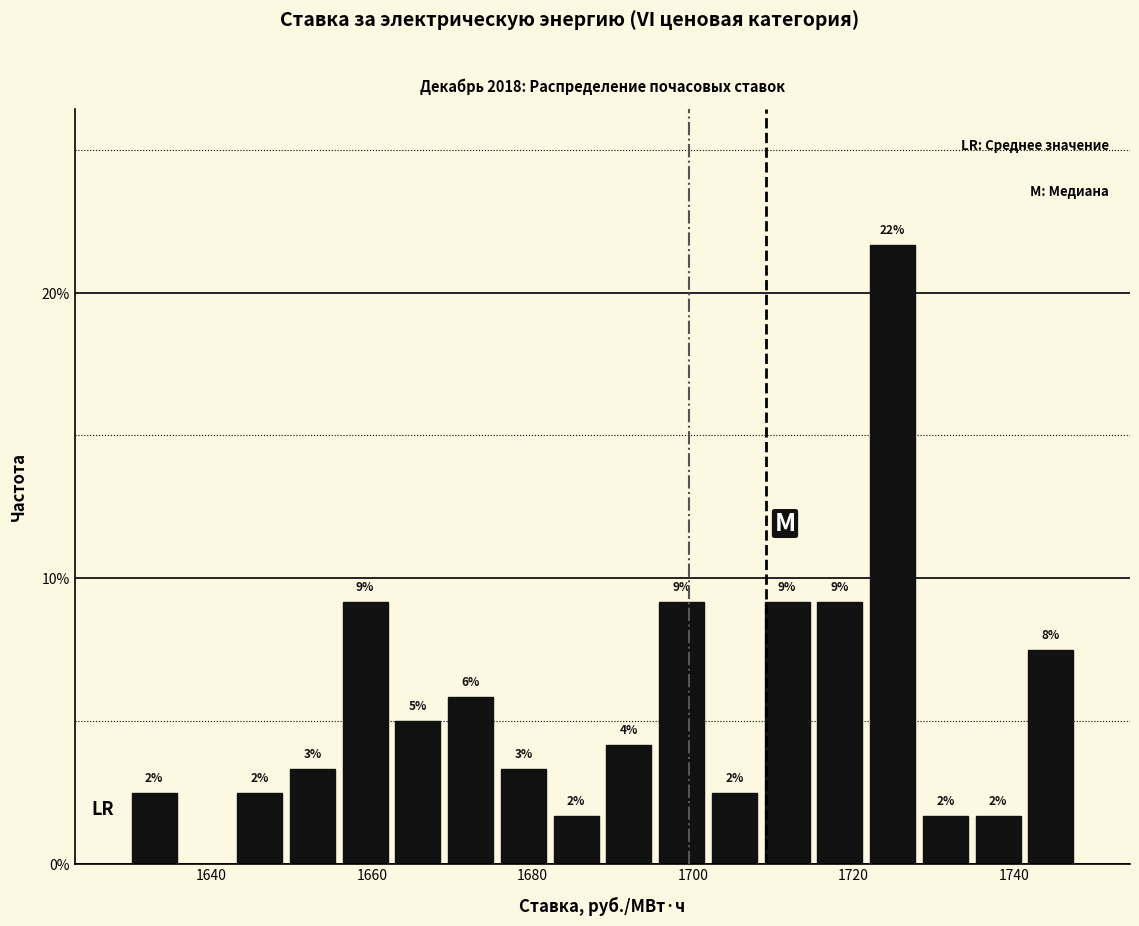

Read against the x-axis, roughly where is the centre of the tallest bar?

1724